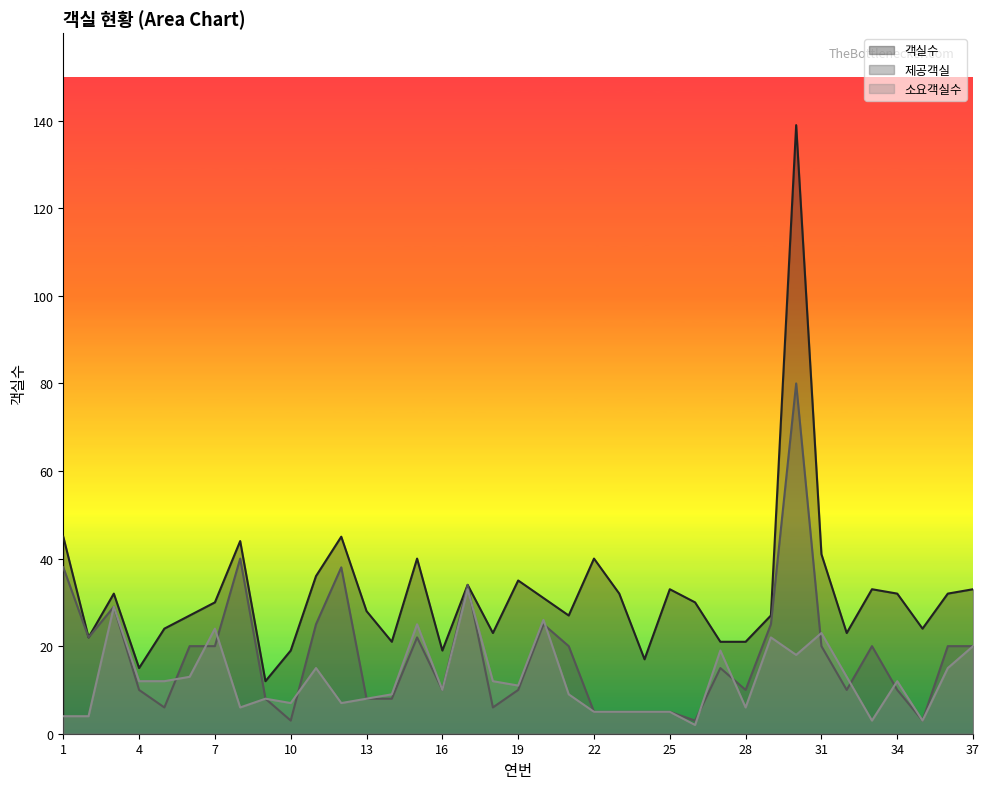

What are all the series names shown in the legend?

객실수, 제공객실, 소요객실수